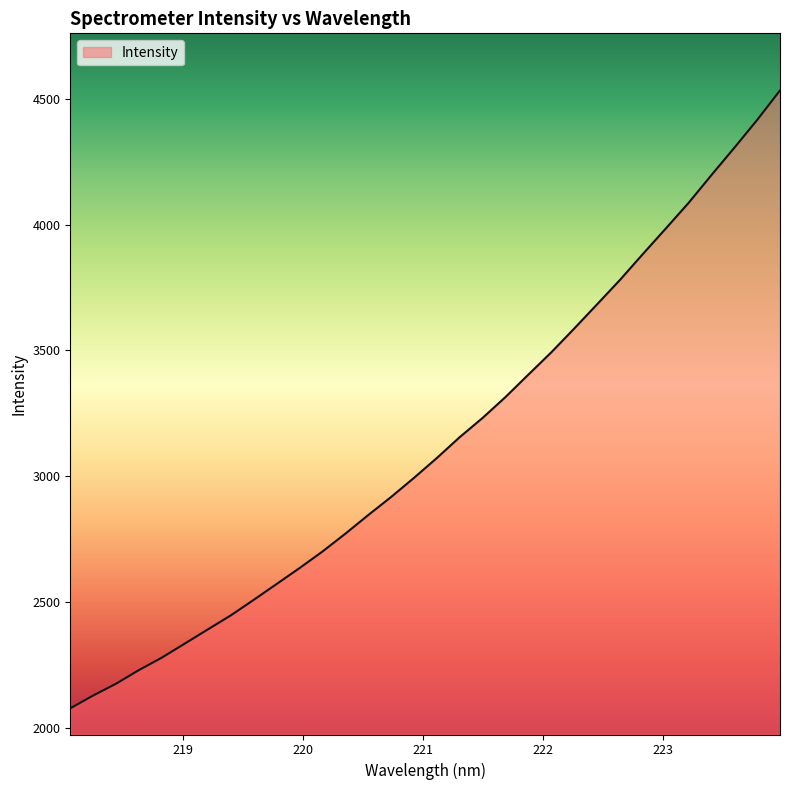

How many lines are shown in the chart?

1